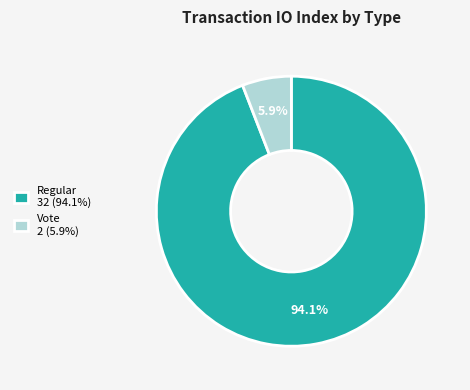

Is there a majority slice in this chart?

Yes